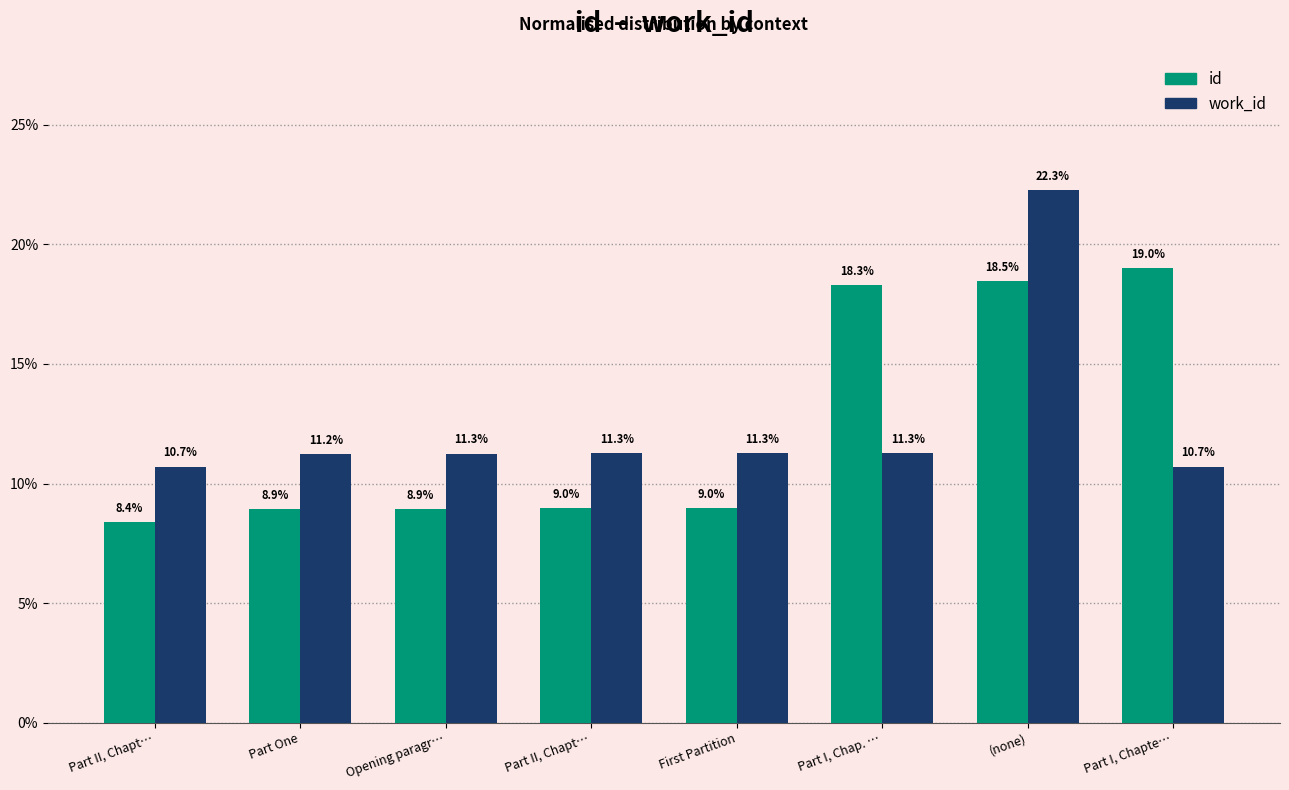

Are the bars horizontal?

No